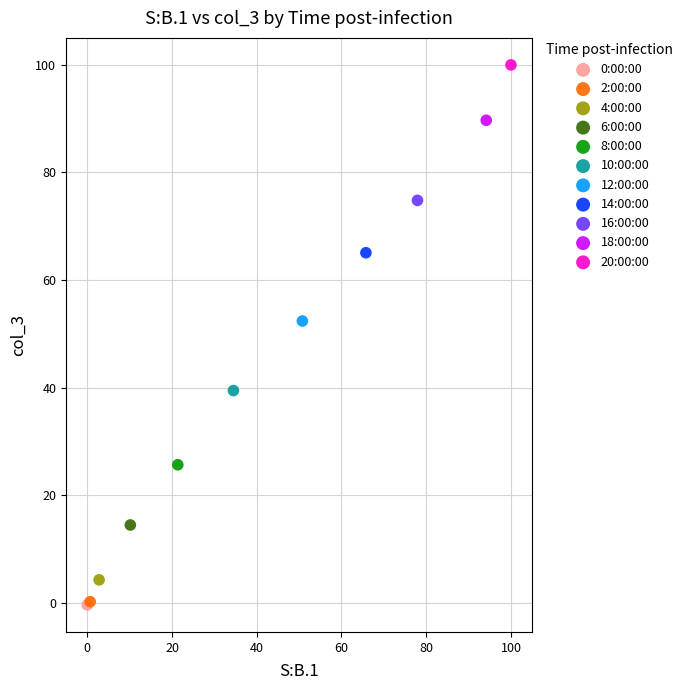

Which series contains the highest Y value?

20:00:00